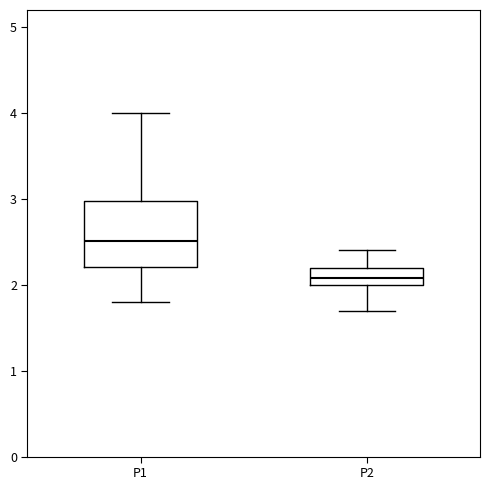

Where does the median line of the box for P2 sit on the y-axis? The values are not printed on the chart, so give them approximately, as read against the axis.

2.1